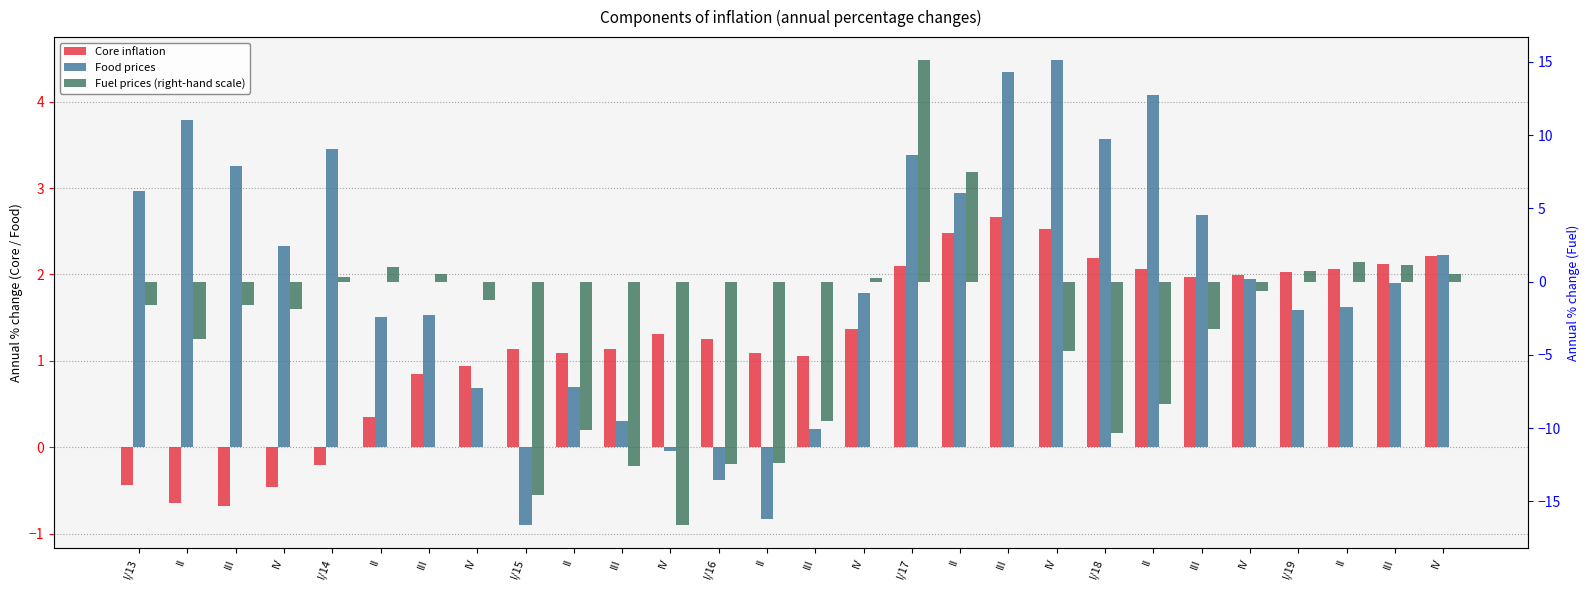

List the labels in order of Food prices value, largest first.

IV, III, II, II, I/18, I/14, I/17, III, I/13, II, III, IV, IV, IV, III, IV, II, I/19, III, II, II, IV, III, III, IV, I/16, II, I/15